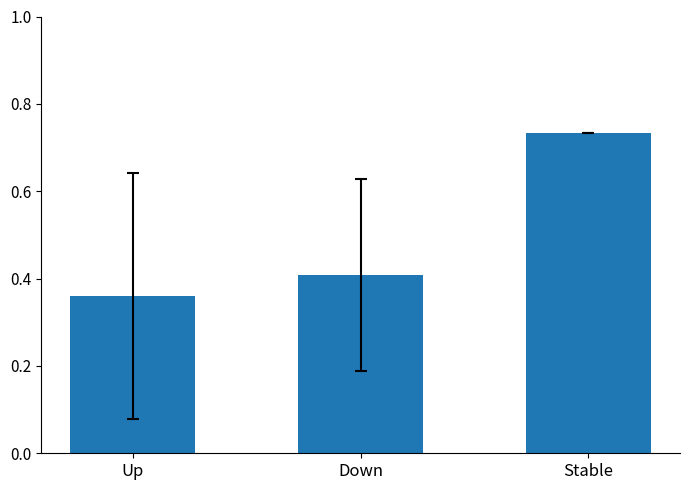

At which label is the value closest to 0?

Up